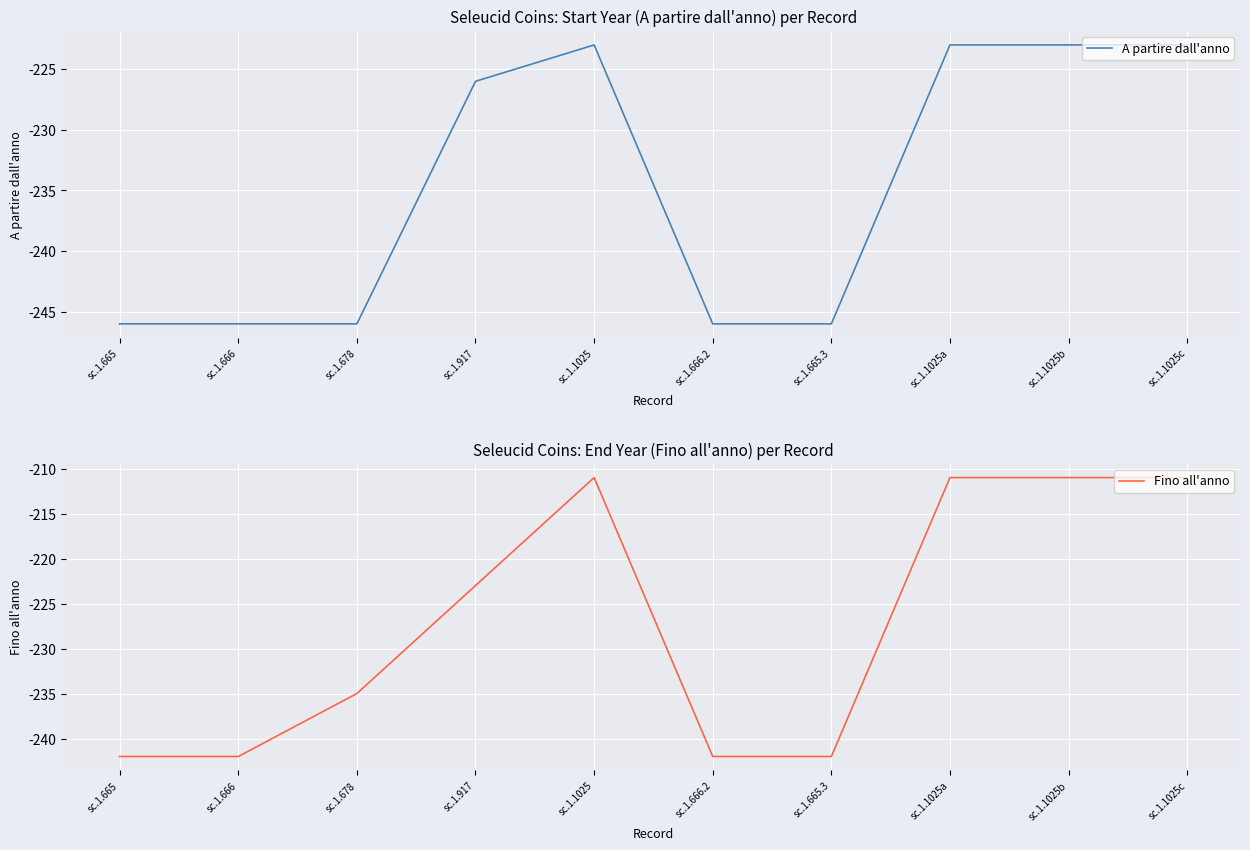

How many lines are shown in the chart?

2